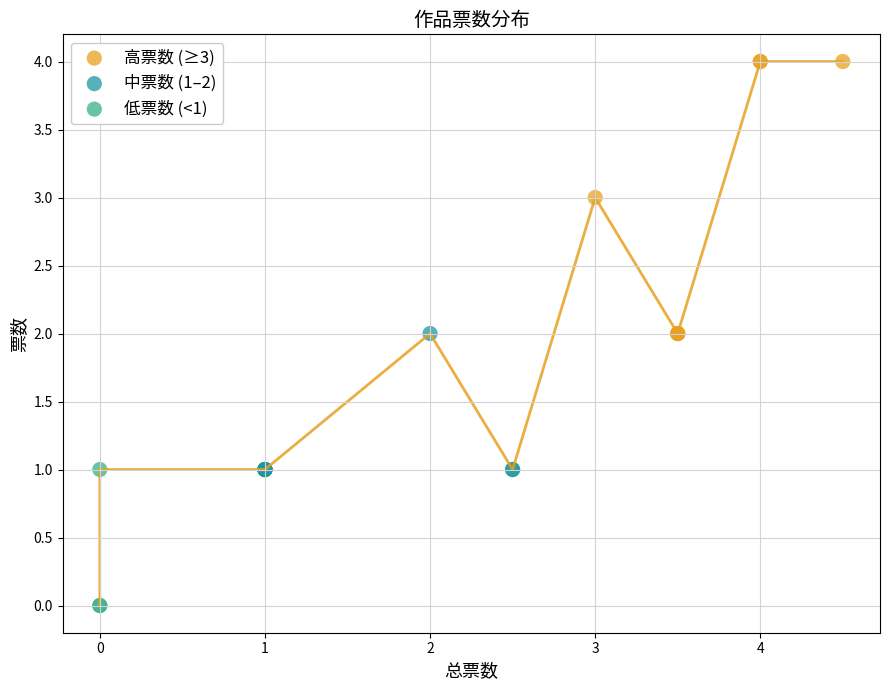

Which series reaches the minimum Y coordinate?

低票数 (<1)